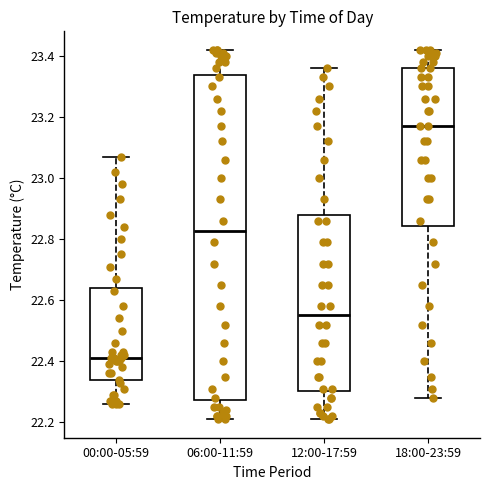

Comparing the boxes themselves (not the whiskers), which one is the tallest?

06:00-11:59